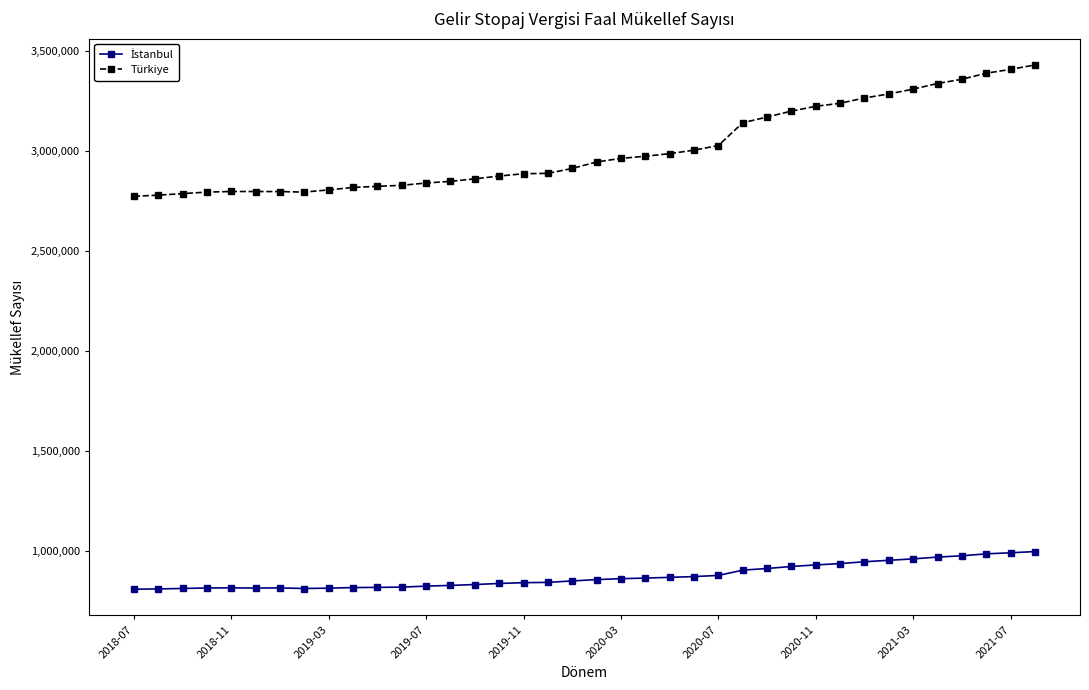

What is the difference between the maximum and minimum values in the Türkiye series?

656919